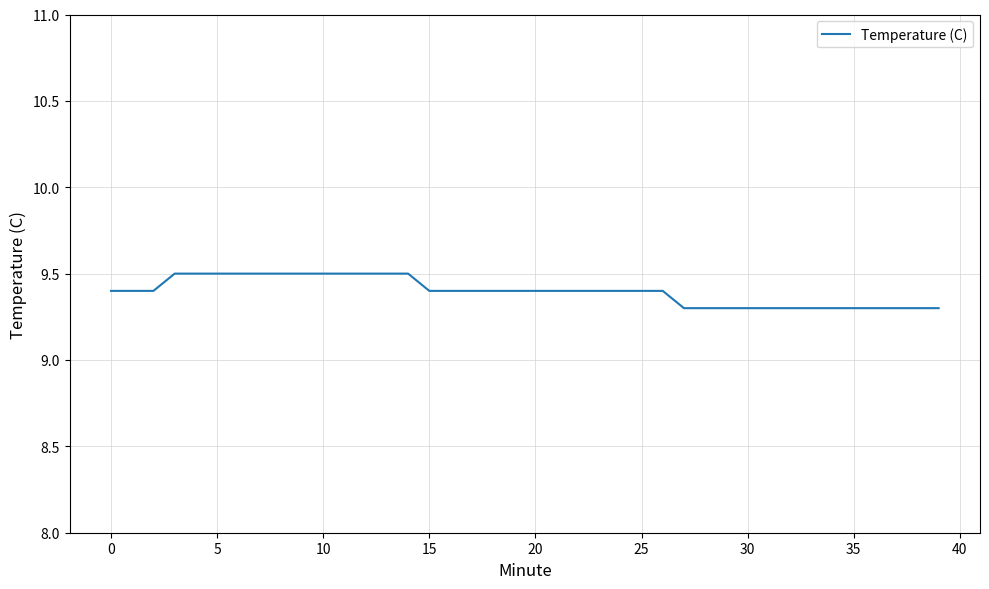

What is the maximum value shown in the chart?

9.5